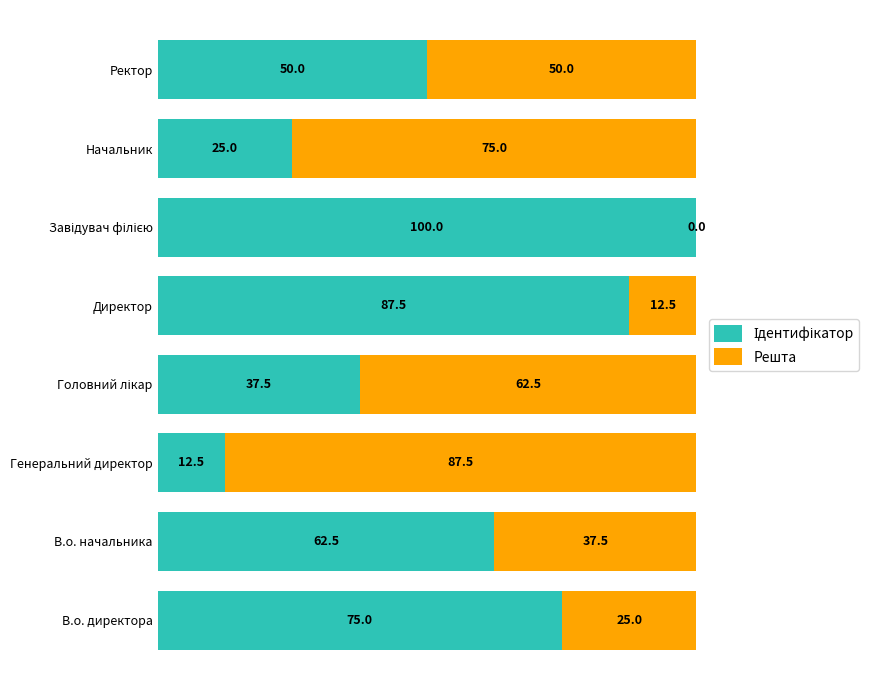

What is the total value across all series at Директор?

100.0